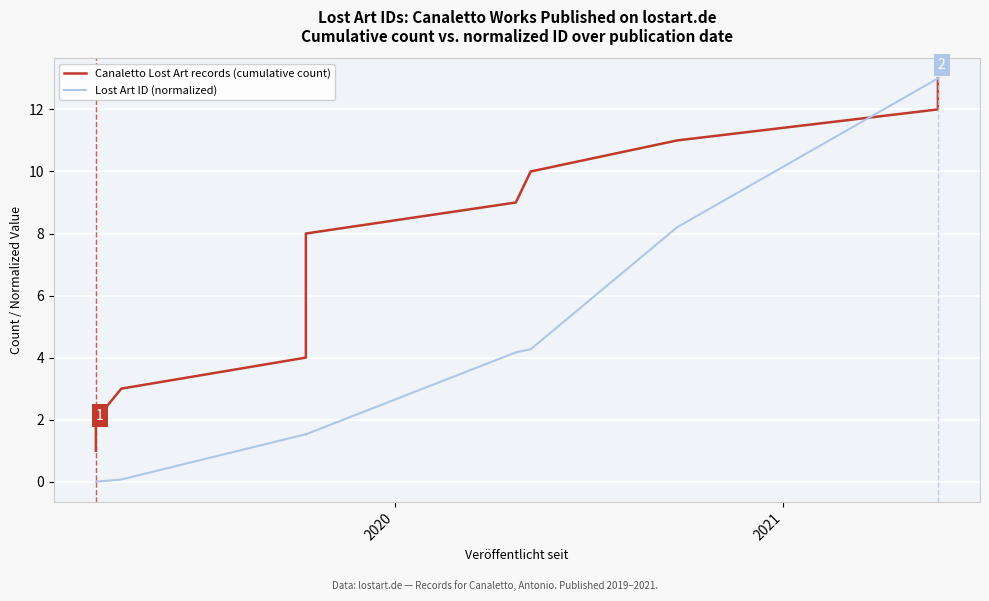

Is the value of Lost Art ID (normalized) at 12 greater than the value of Canaletto Lost Art records (cumulative count) at 11?

Yes